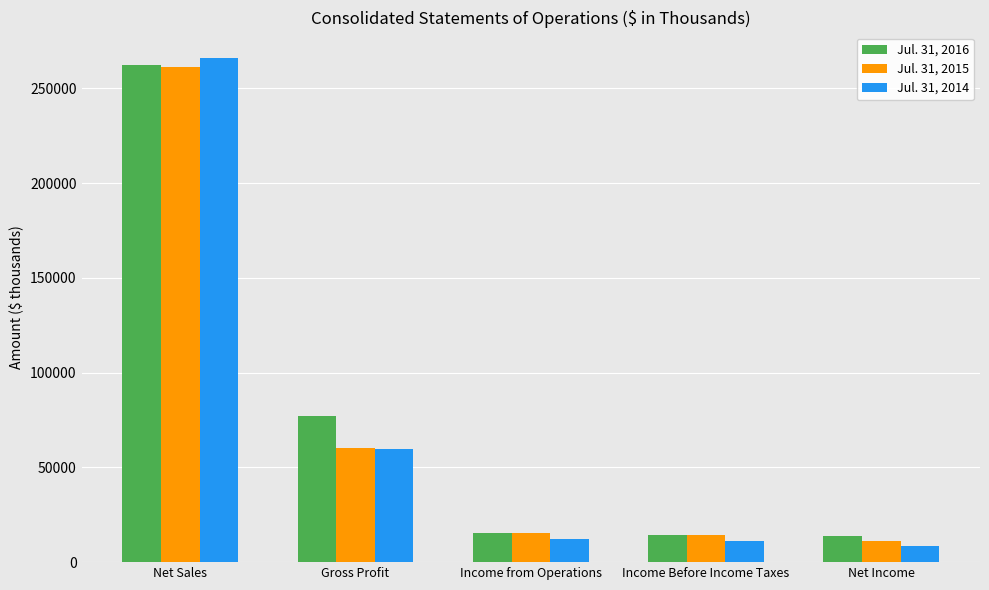

The Jul. 31, 2016 series shows 13613 at Net Income. True or false?

True